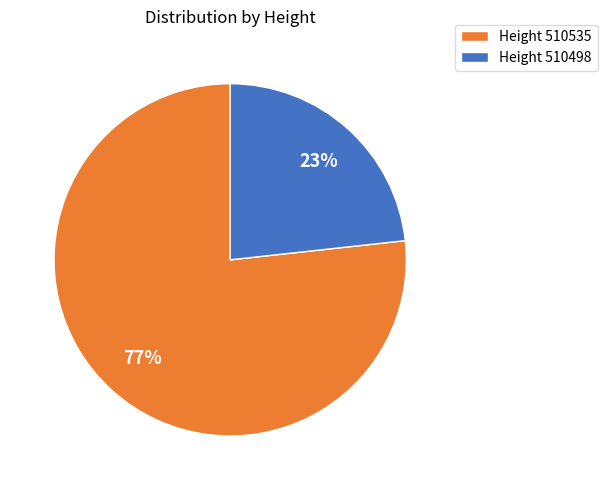

Count the number of slices in the pie.

2